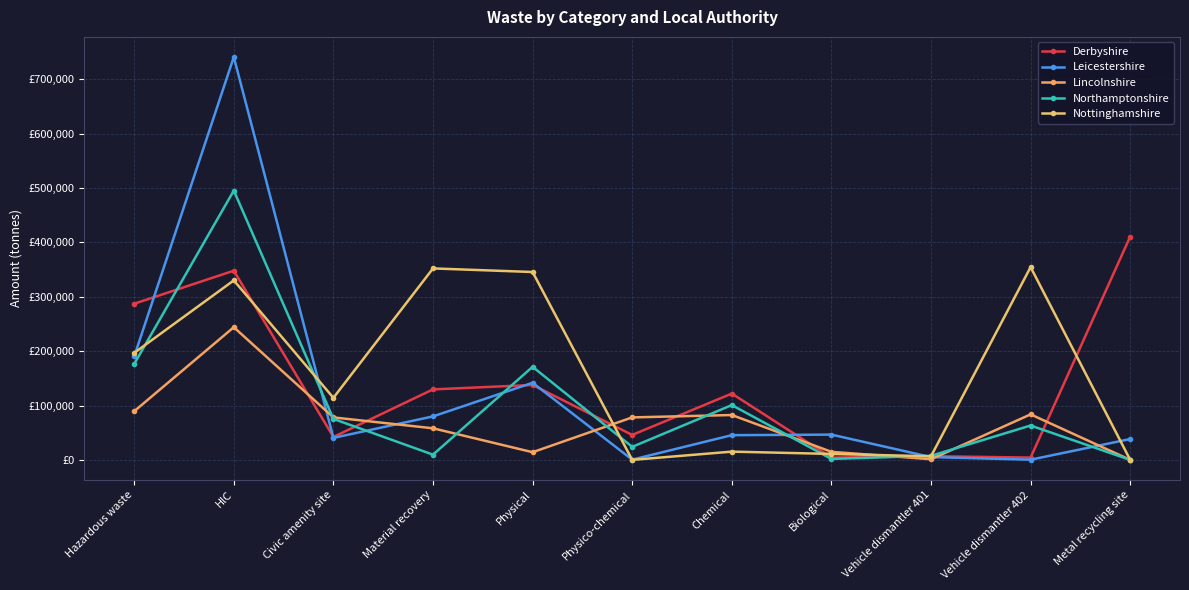

Reading left to right, list all the values displayed in this chart.

Derbyshire: 287192.1	347923.2	42133.5	129649.9	137789.4	45897.8	121952.5	4160.5	6800.2	4223.3	410701.4
Leicestershire: 190201.9	740885.0	40456.6	79992.0	141827.8	457.1	45464.8	46475.2	5154.6	349.1	38348.7
Lincolnshire: 89462.3	244009.1	78126.2	58108.2	14122.9	78138.0	82508.1	14846.4	1216.7	83716.1	0.0
Northamptonshire: 176384.5	495262.7	75379.7	9637.4	171151.1	23958.5	100775.9	1788.5	7496.0	63200.8	0.0
Nottinghamshire: 196743.2	330101.0	114165.9	352135.7	345522.9	34.3	15178.4	10960.7	6605.5	354561.0	0.0